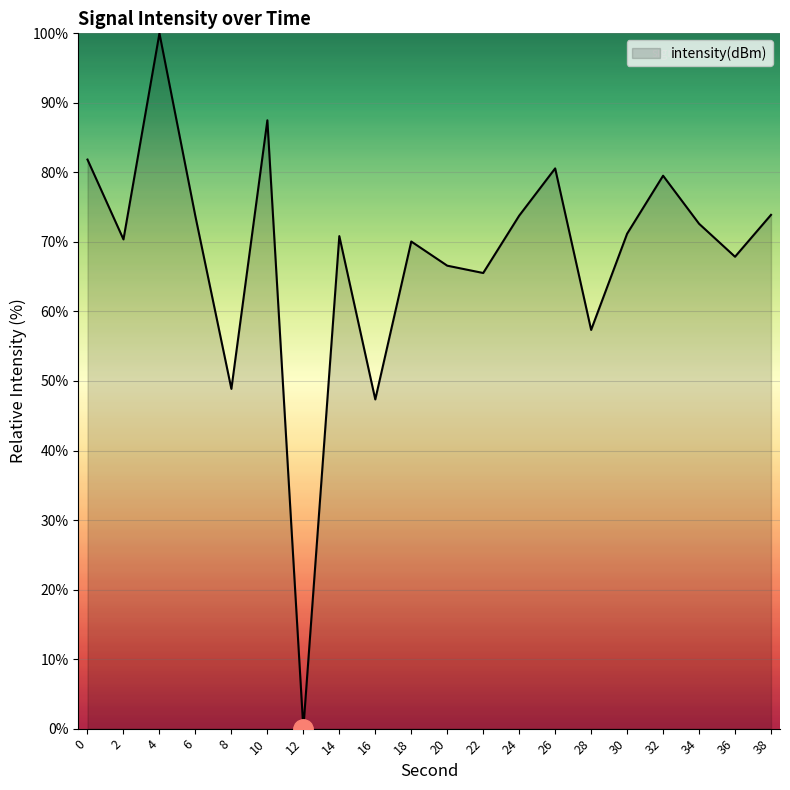

What is the change in value from 4 to 20?

-33.4